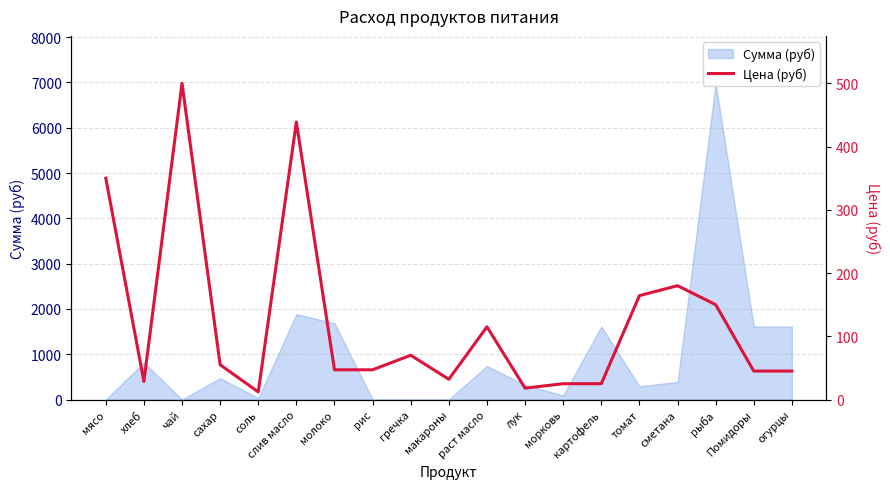

Read the Сумма (руб) value at лук.

322.2